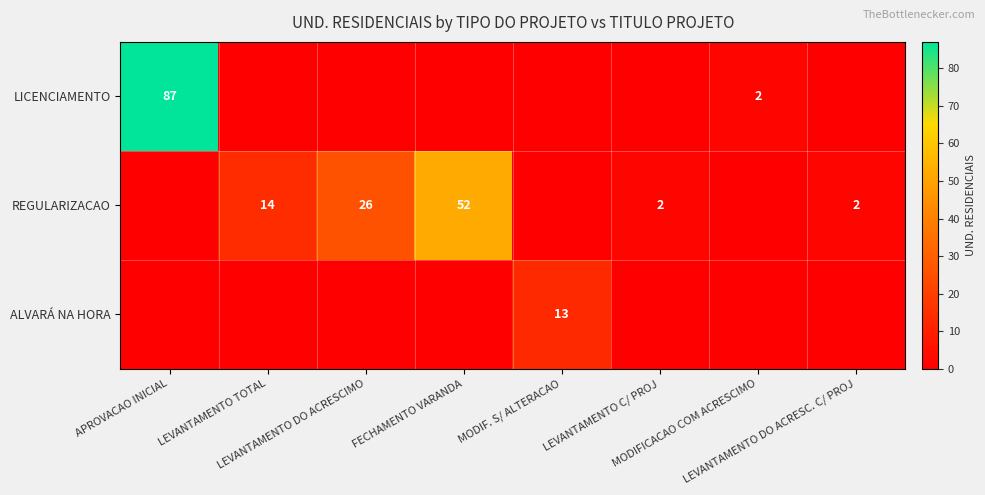

Is the value of LICENCIAMENTO at MODIF. S/ ALTERACAO greater than the value of REGULARIZACAO at MODIF. S/ ALTERACAO?

No